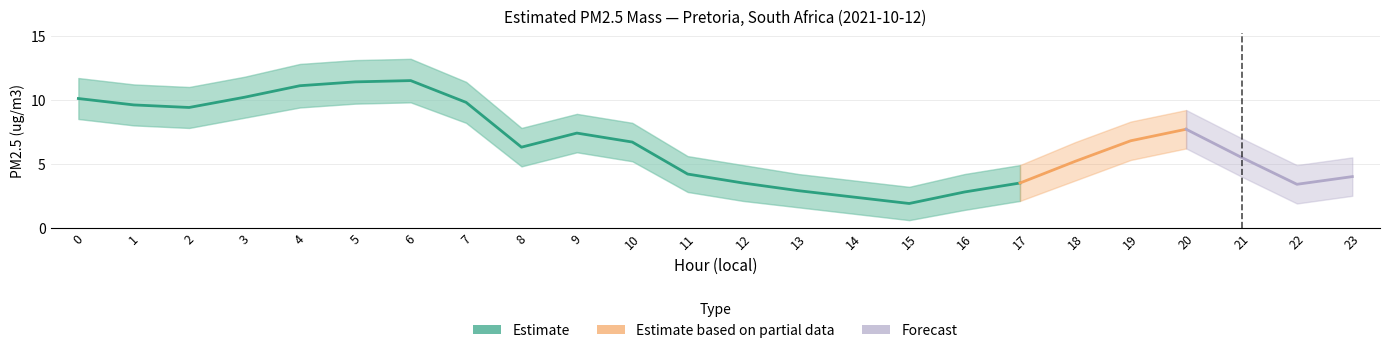

Rank the categories by upper_bound value from highest to lowest.

6, 5, 4, 3, 0, 7, 1, 2, 20, 9, 19, 10, 8, 21, 18, 11, 23, 12, 17, 22, 13, 16, 14, 15